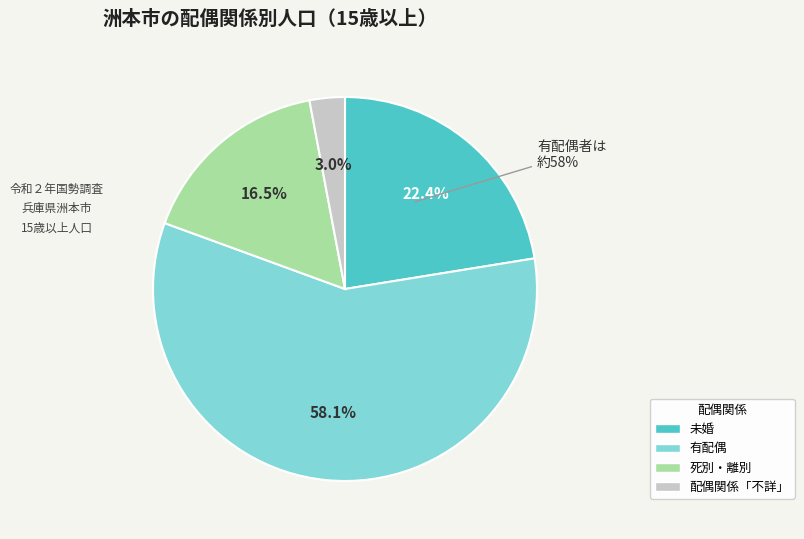

What is the majority slice?

有配偶